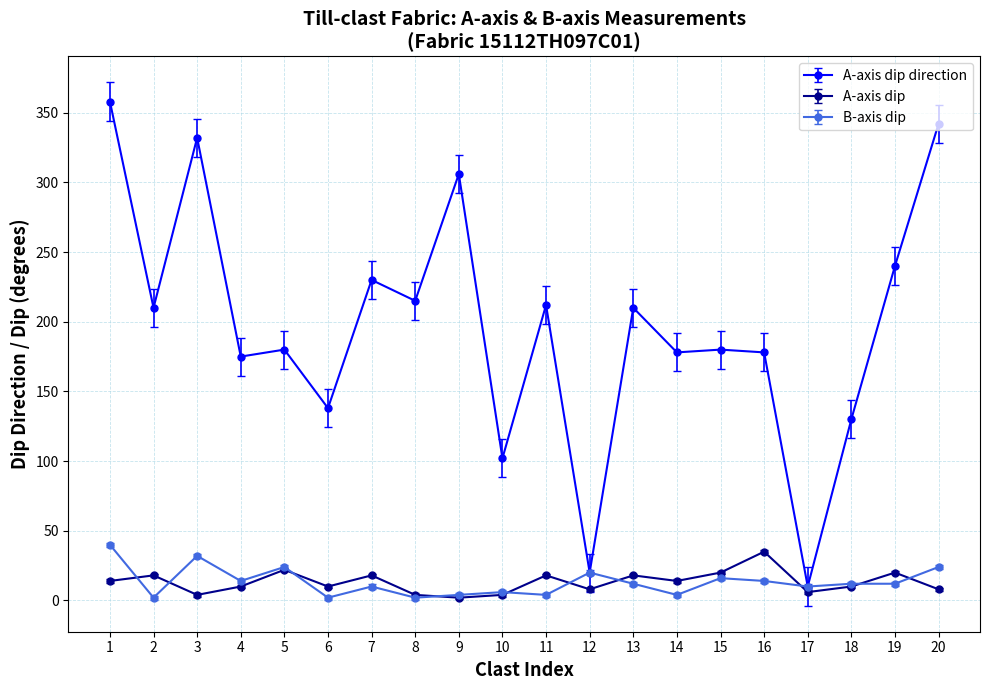

Reading right to left, transcribe all the data shown in this chart.

A-axis dip direction: 20=342	19=240	18=130	17=10	16=178	15=180	14=178	13=210	12=20	11=212	10=102	9=306	8=215	7=230	6=138	5=180	4=175	3=332	2=210	1=358
A-axis dip: 20=8	19=20	18=10	17=6	16=35	15=20	14=14	13=18	12=8	11=18	10=4	9=2	8=4	7=18	6=10	5=22	4=10	3=4	2=18	1=14
B-axis dip: 20=24	19=12	18=12	17=10	16=14	15=16	14=4	13=12	12=20	11=4	10=6	9=4	8=2	7=10	6=2	5=24	4=14	3=32	2=2	1=40